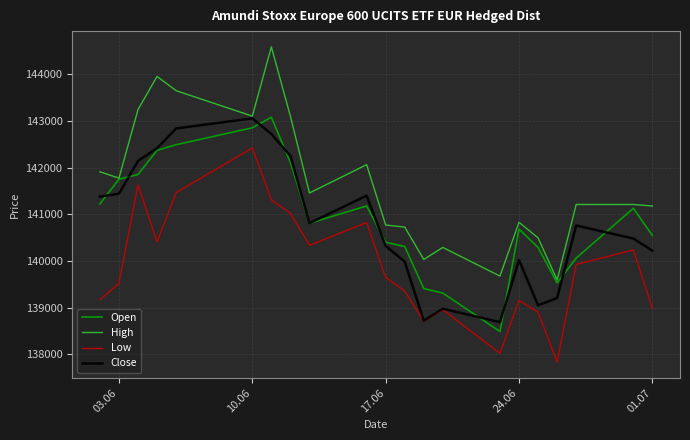

True or false: Low and High cross at least once.

False